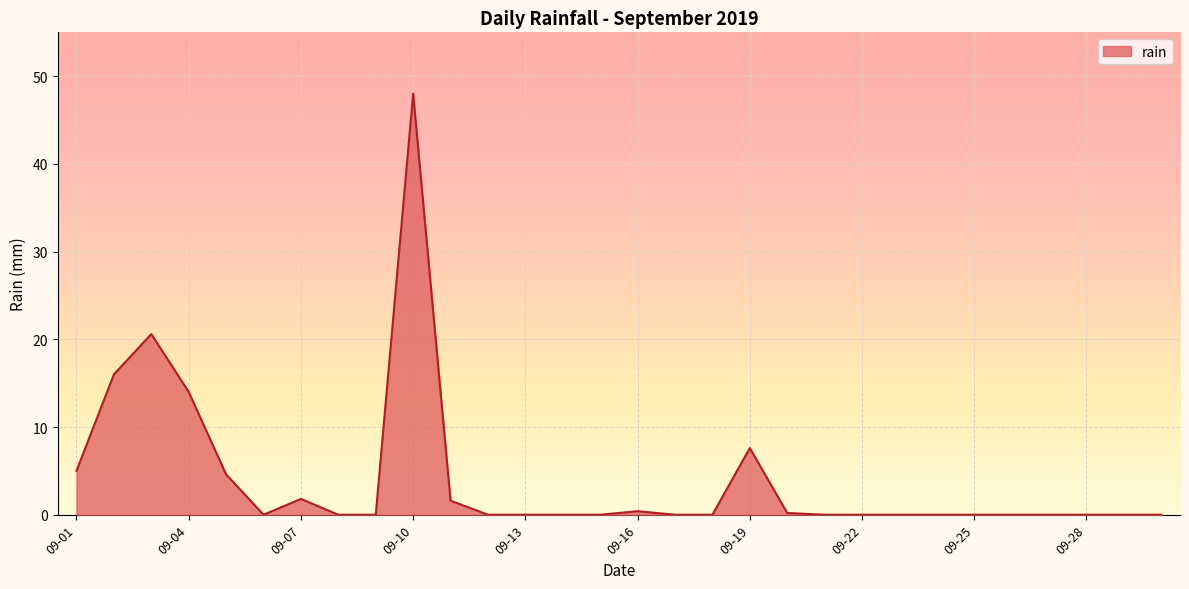

What is the change in value from 09-01 to 09-19?

+2.6